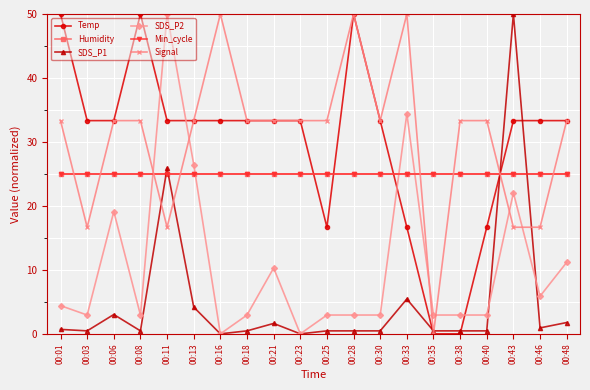

Rank the series by their maximum value, from lowest to highest.

Humidity, Min_cycle, Temp, SDS_P1, SDS_P2, Signal